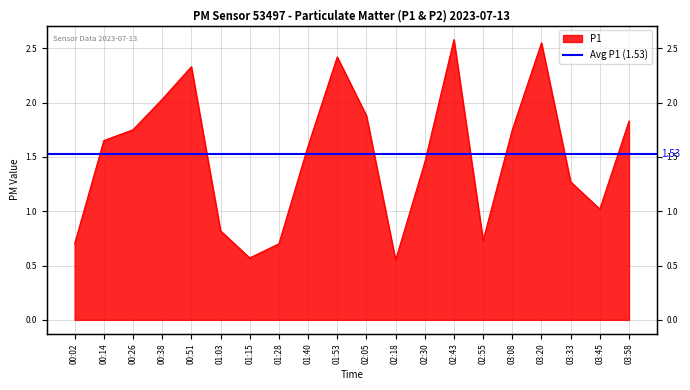

True or false: the data shows 1.8 at 03:58.

True